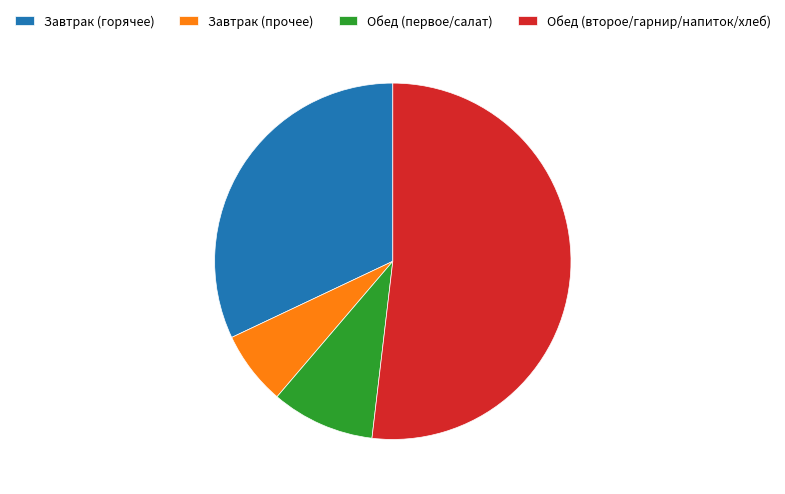

Which has a higher value, Завтрак (горячее) or Обед (второе/гарнир/напиток/хлеб)?

Обед (второе/гарнир/напиток/хлеб)